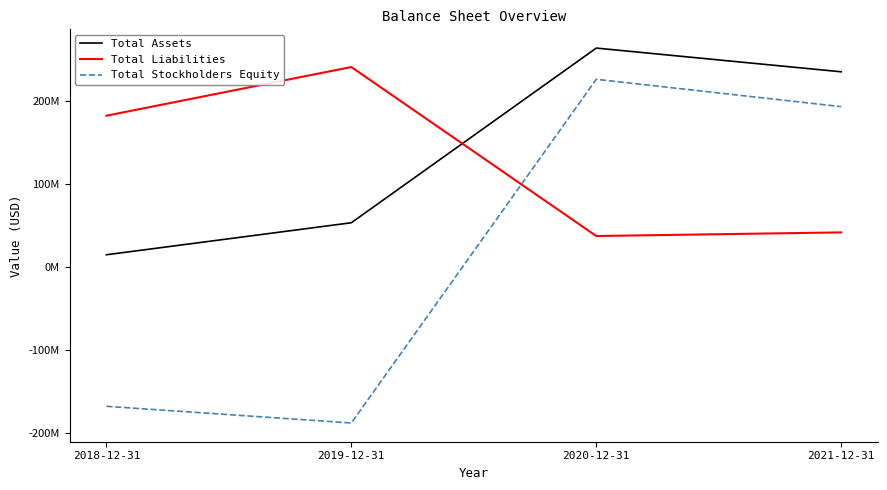

Which series ends up on top after the final intersection of Total Assets and Total Liabilities?

Total Assets